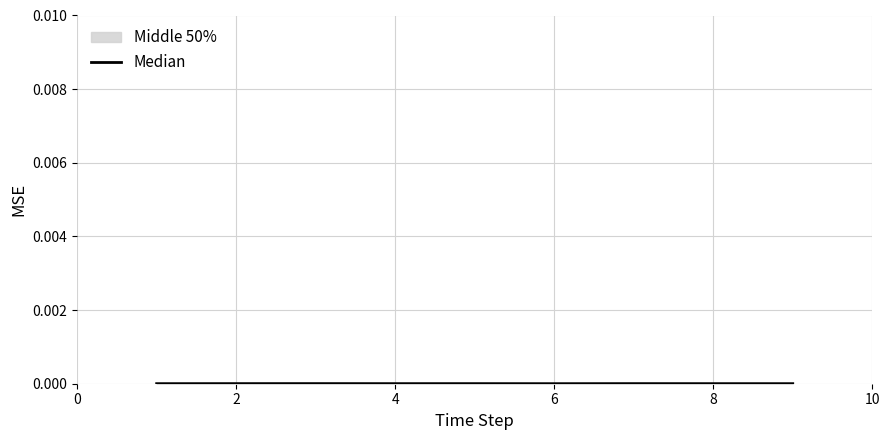

Does the chart have visible grid lines?

Yes